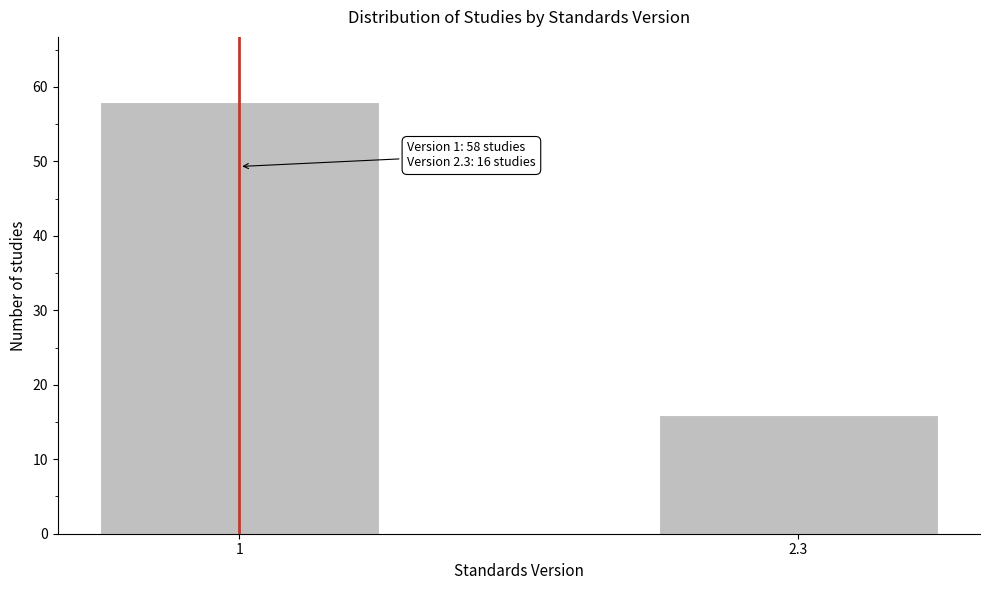

Reading left to right, what are all the values shown in this chart?

58	16